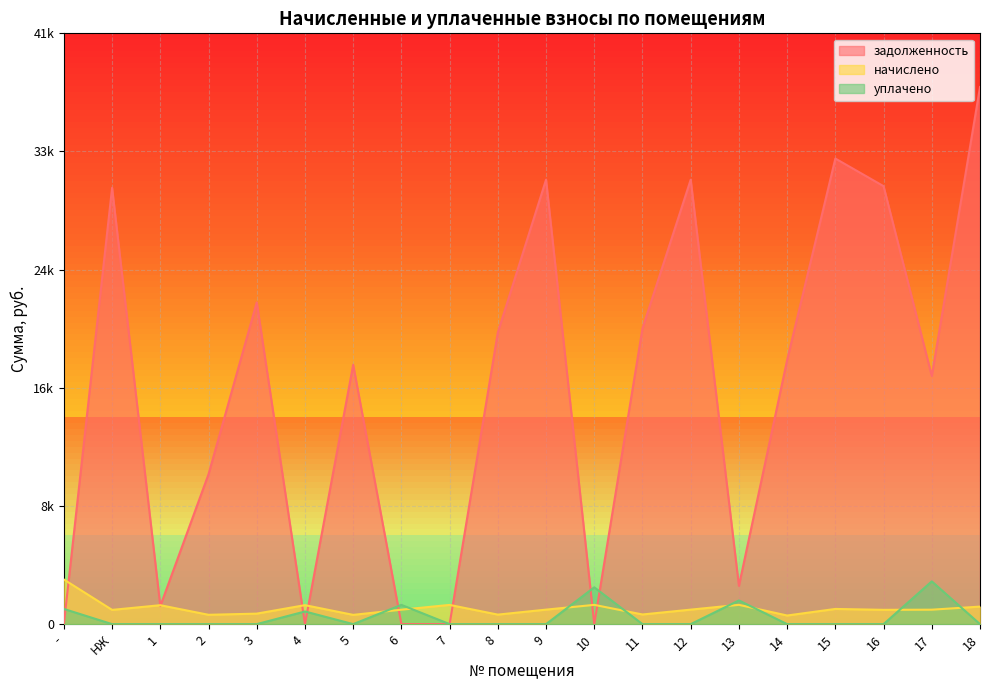

At how many categories does at least one series exceed 5610?

13